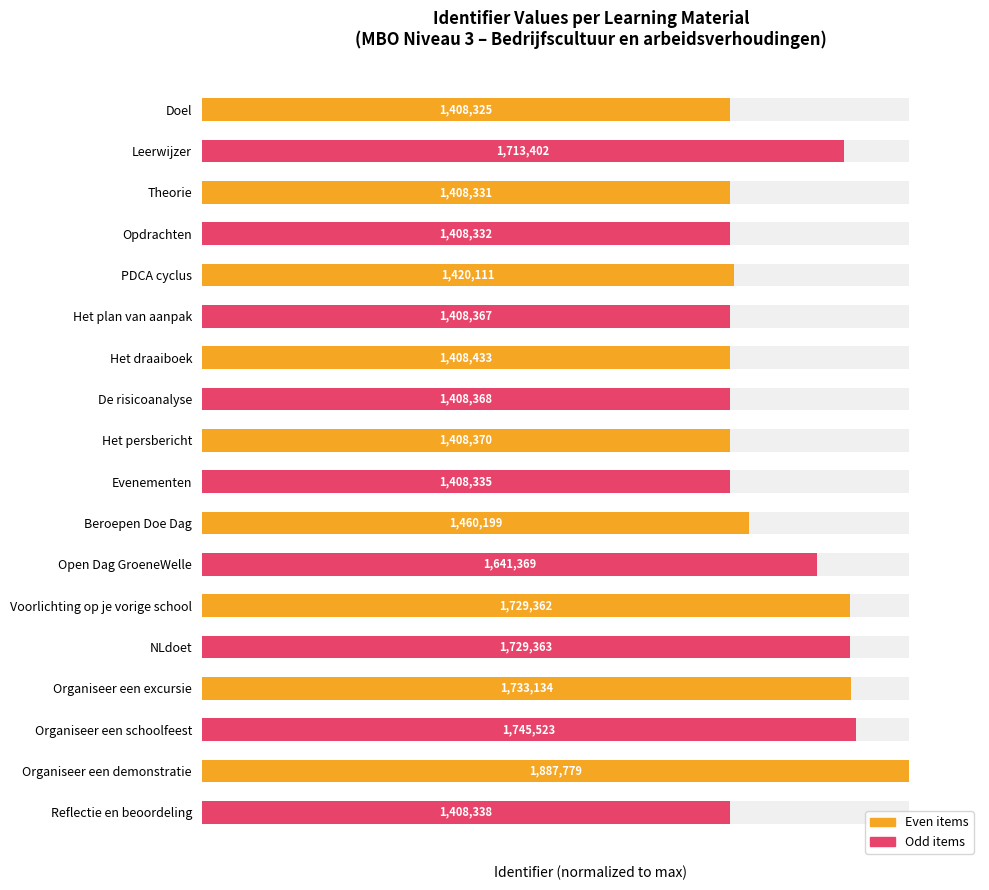

Is it true that the value at PDCA cyclus is 75.2?

True